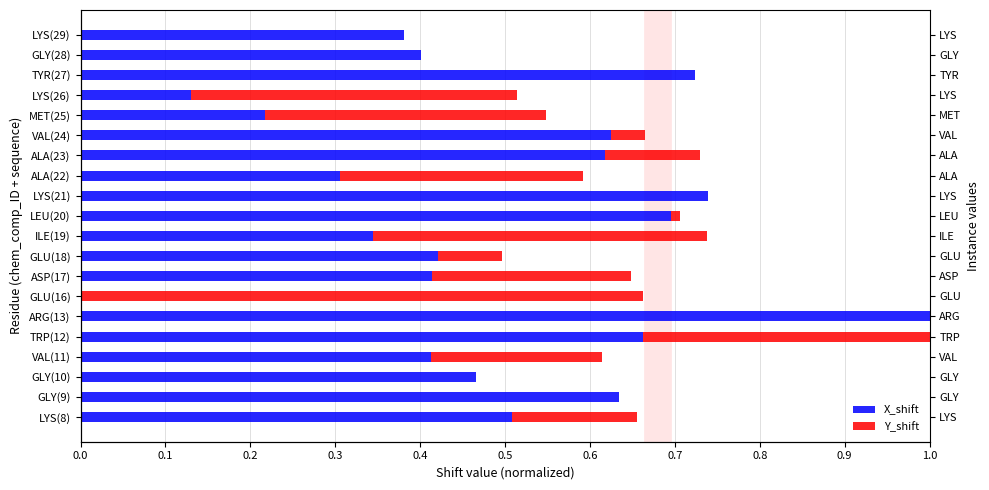

What position from the left is GLY(28)?

19